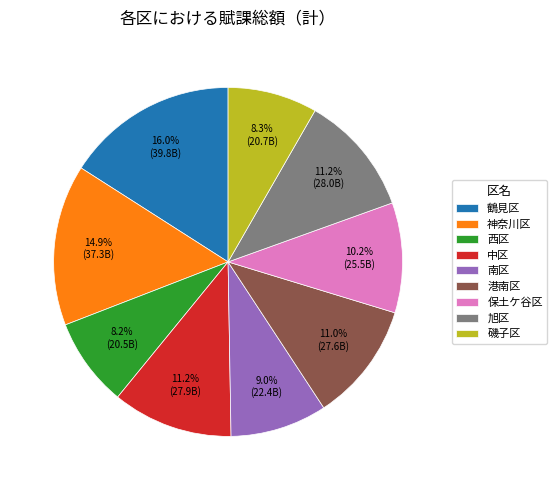

To the nearest percent, what is the combined percentage of 保土ケ谷区 and 旭区?

21%